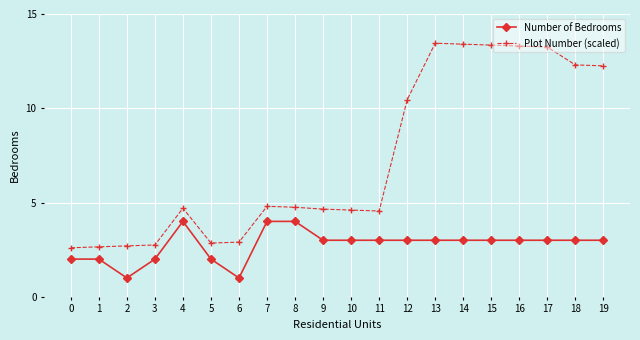

True or false: Number of Bedrooms has a value of 3.0 at 19.

True